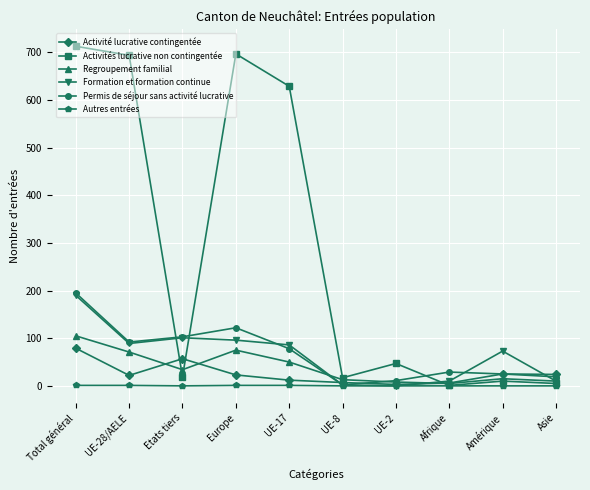

In Permis de séjour sans activité lucrative, how many points are lower than both neighbors (excluding endpoints)?

2